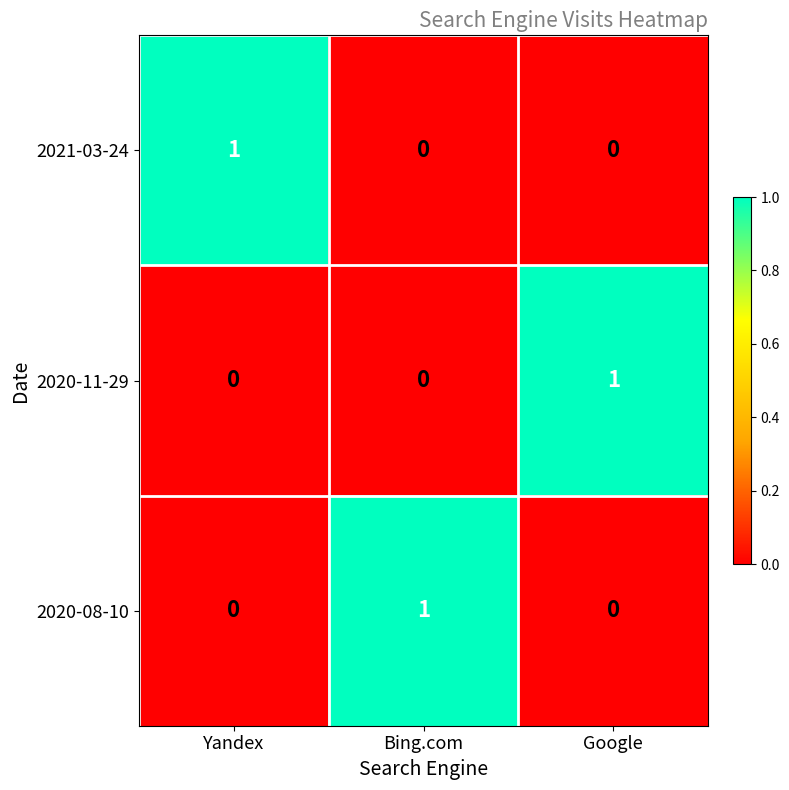

At which label does 2021-03-24 reach its peak?

Yandex